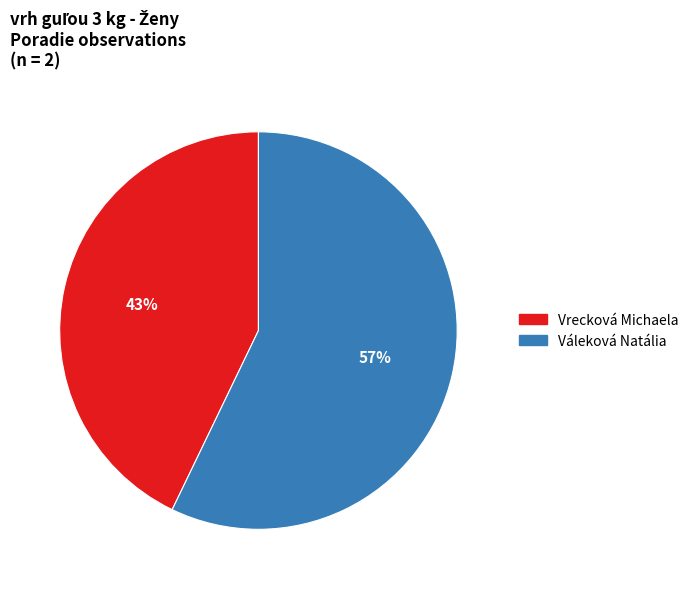

To the nearest percent, what percentage of the pie is Váleková Natália?

57%